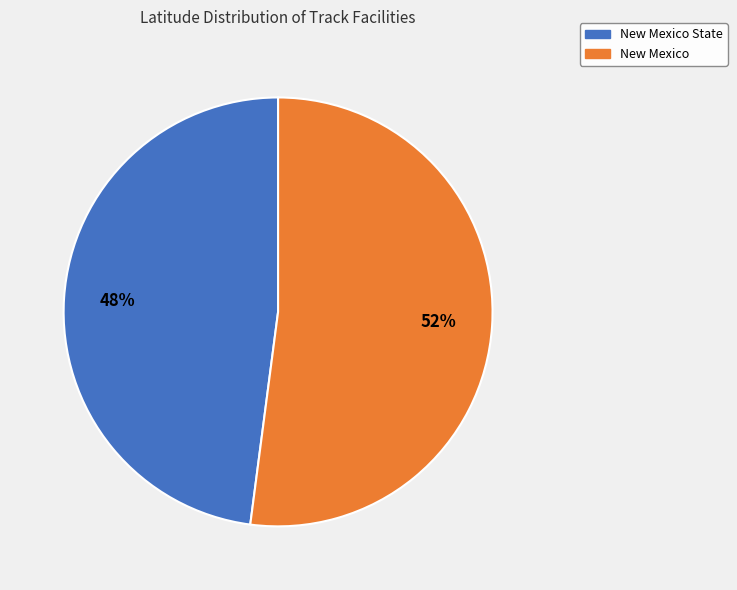

To the nearest percent, what is the difference between the largest and smallest slice percentages?

4%